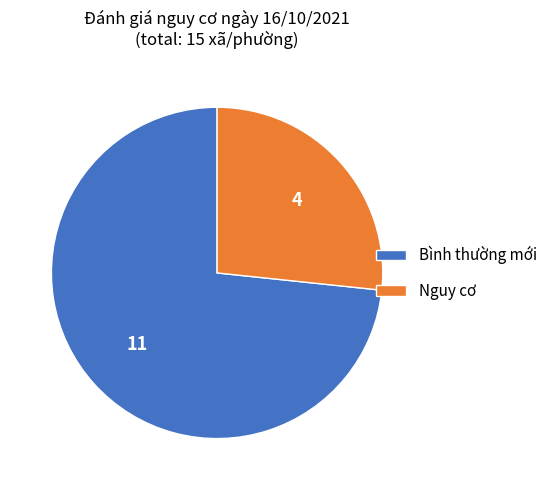

Is Bình thường mới the majority of the pie?

Yes